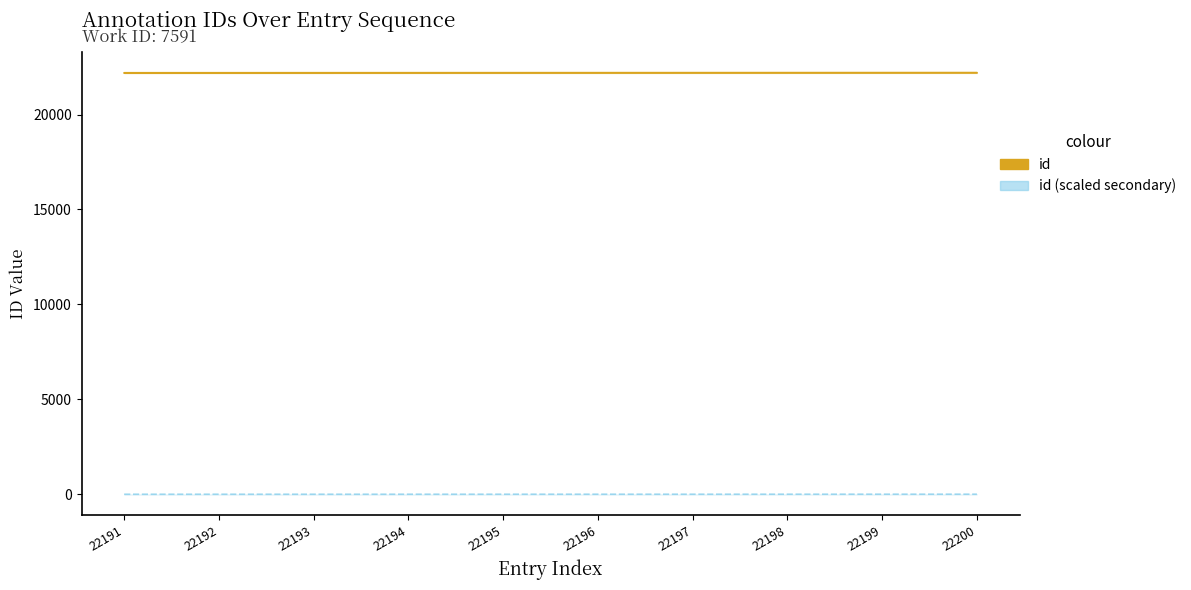

True or false: id (scaled secondary) and id intersect in this chart.

False